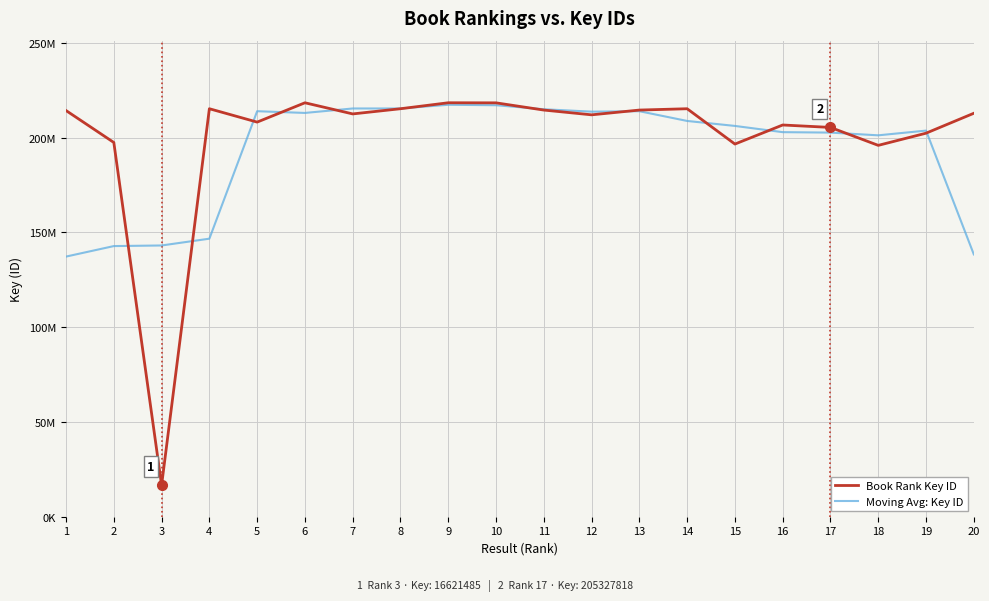

Which series ends up on top after the final intersection of Moving Avg: Key ID and Book Rank Key ID?

Book Rank Key ID